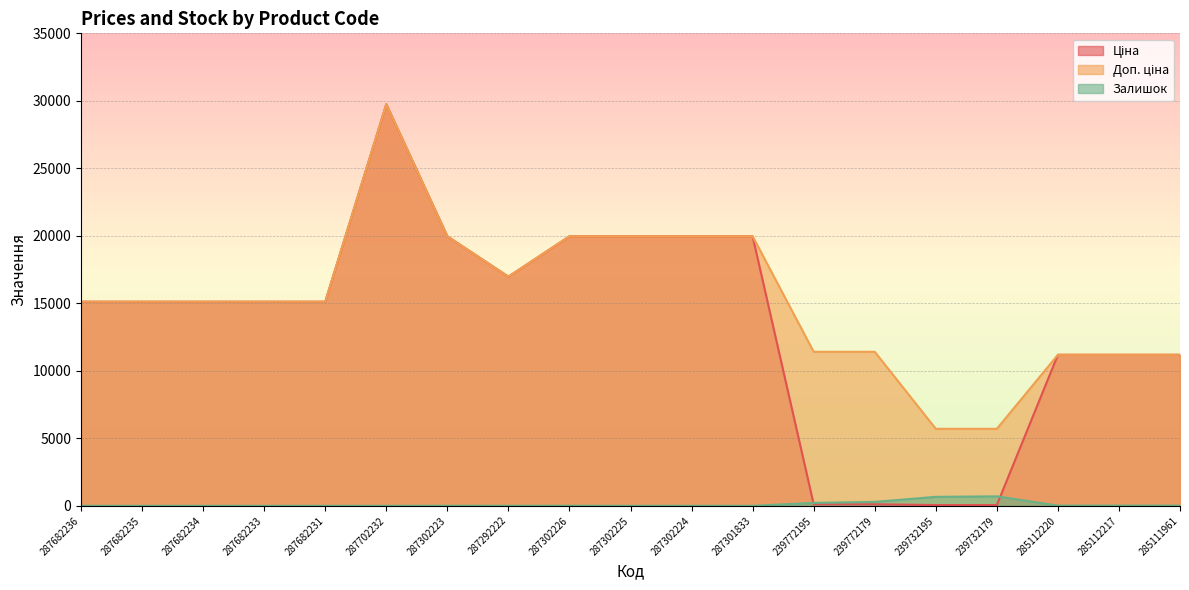

Which series has the largest range (max minus min)?

Ціна